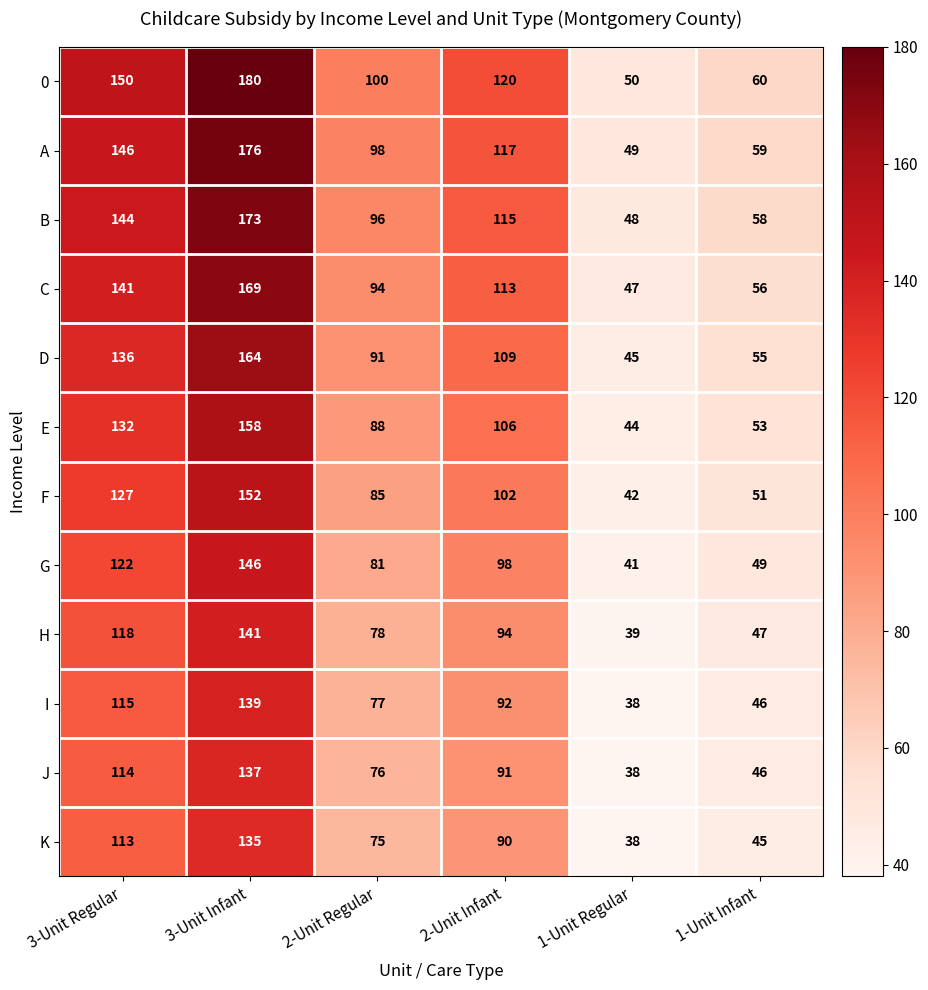

What is the sum of all F values?

559